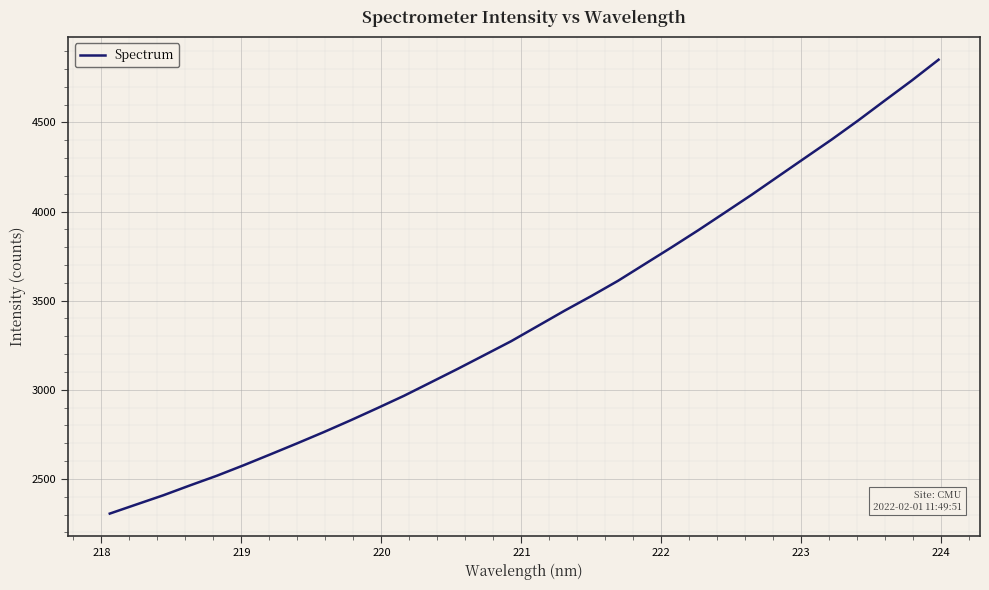

What is the smallest value displayed?

2305.3